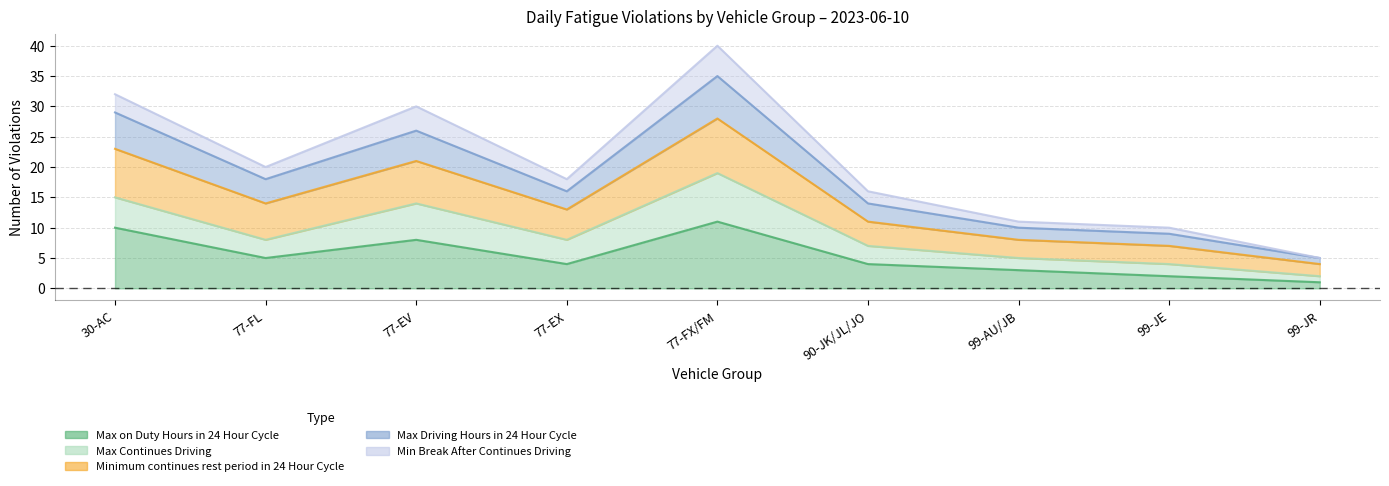

Is it true that Minimum continues rest period in 24 Hour Cycle equals 9 at 77-EX?

False